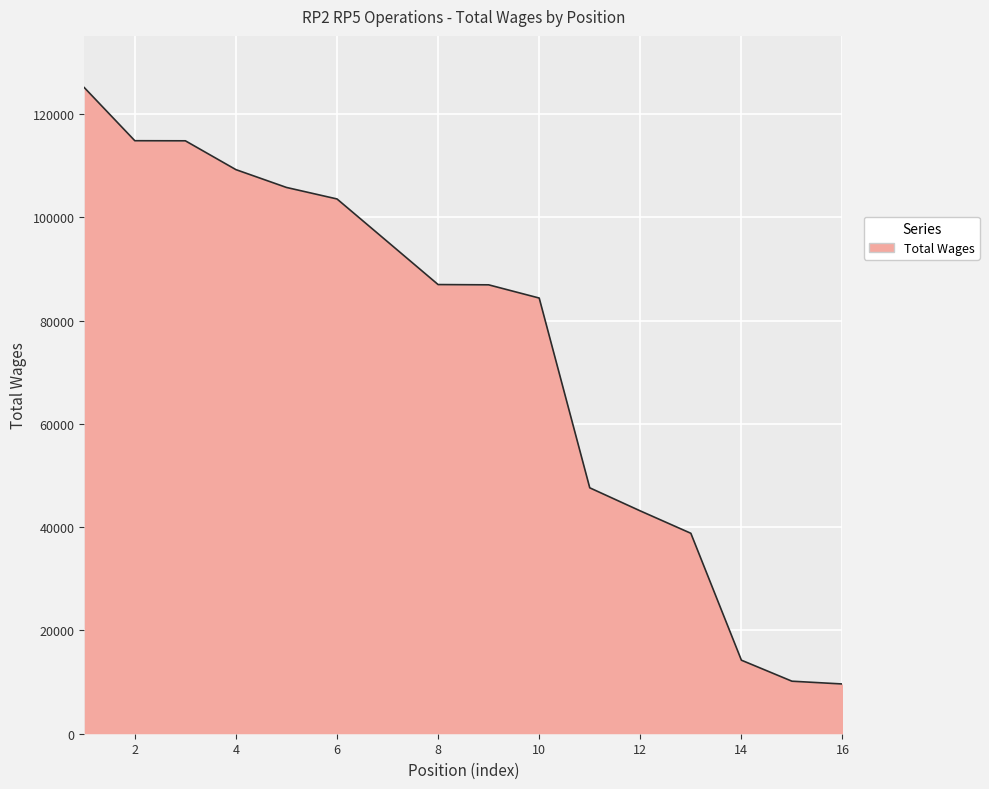

What is the smallest value displayed?

9632